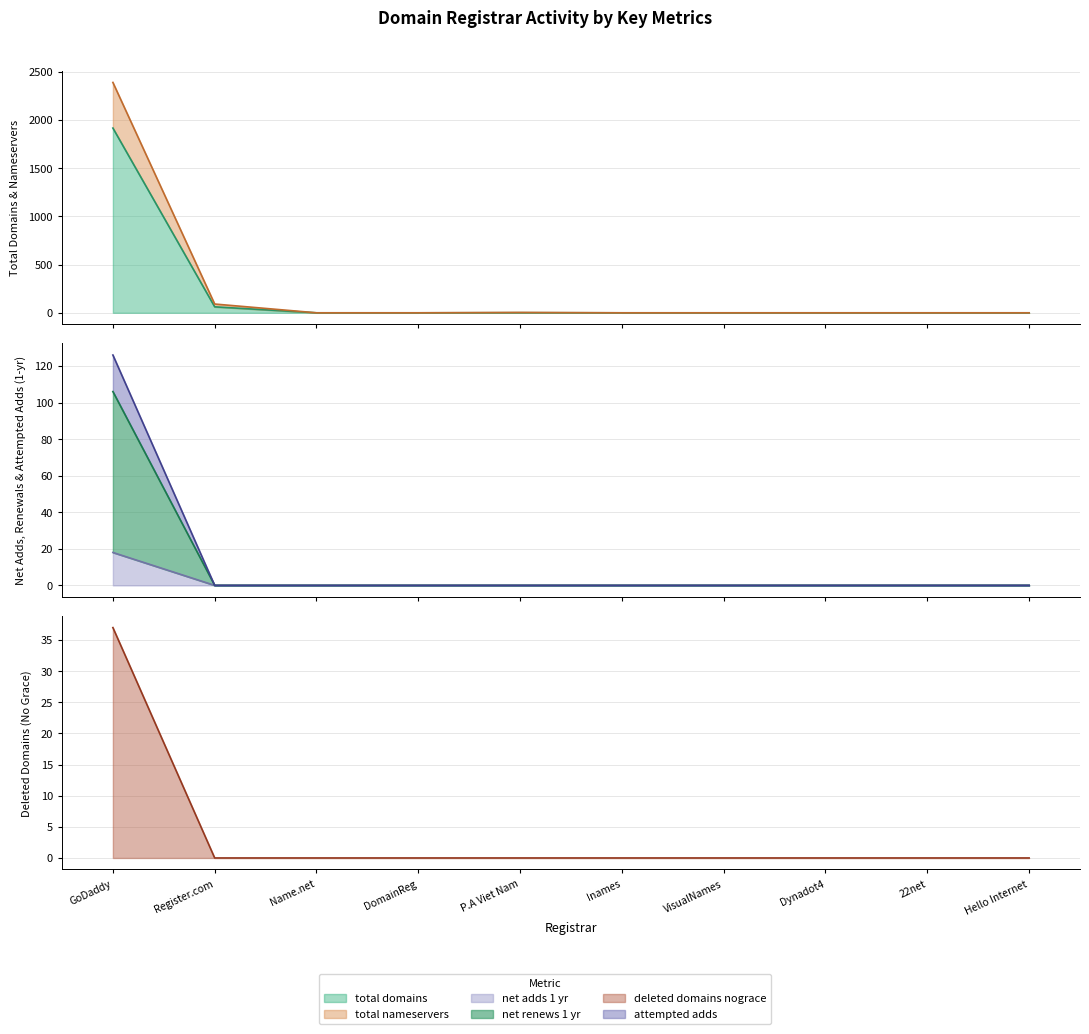

The net-renews-1-yr series shows 0 at VisualNames. True or false?

True